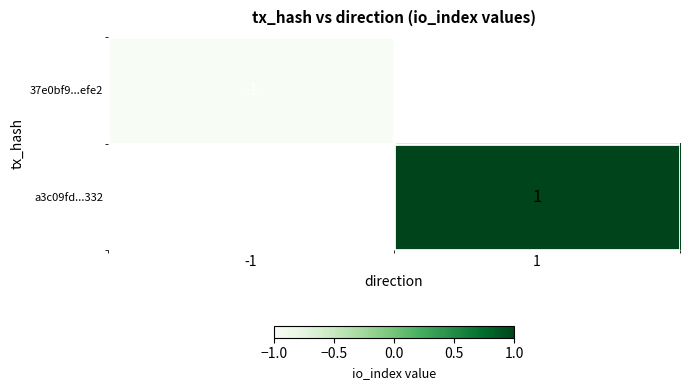

What is the greatest value displayed?

1.0